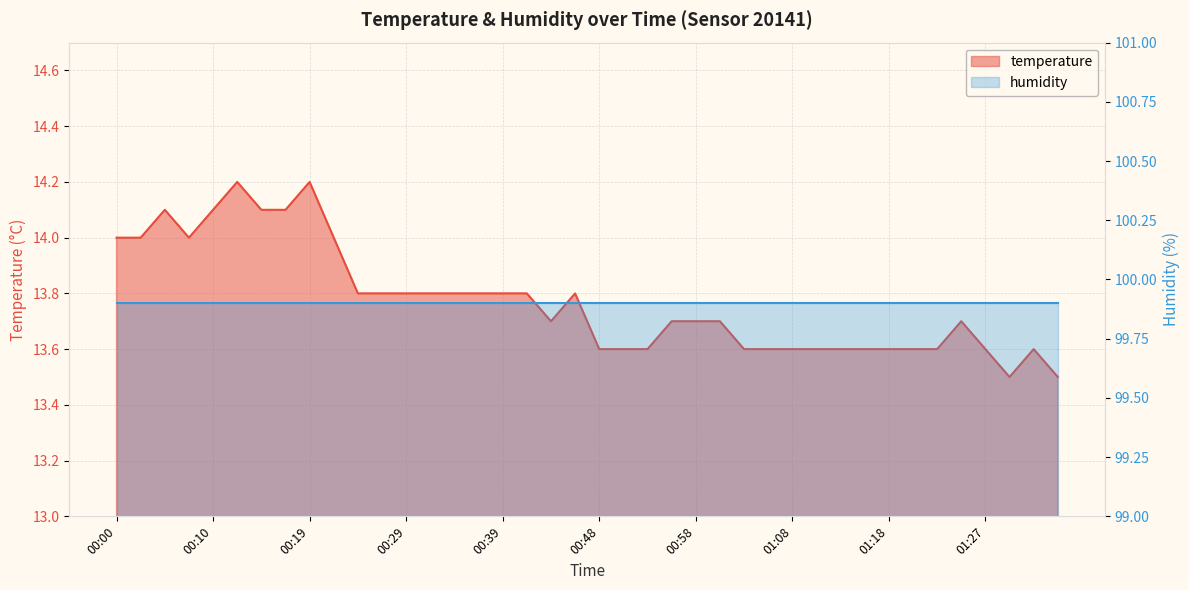

Where is the data nearest to the value 13?

01:30